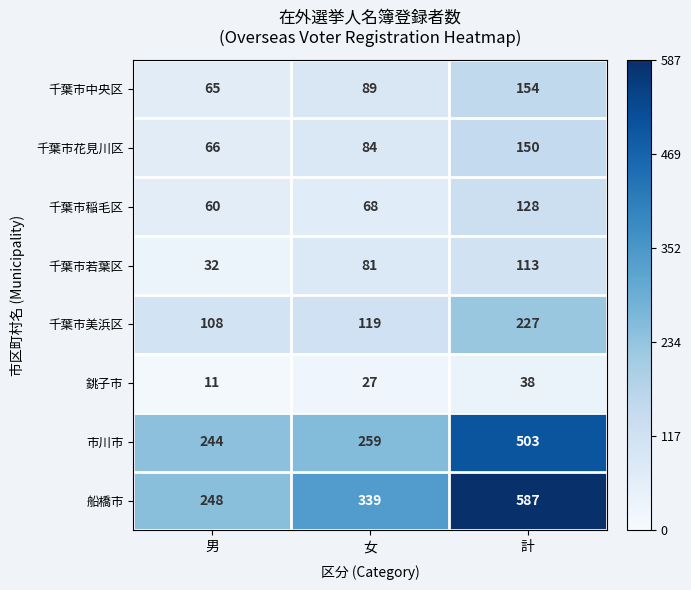

Which series has the largest total across all categories?

船橋市